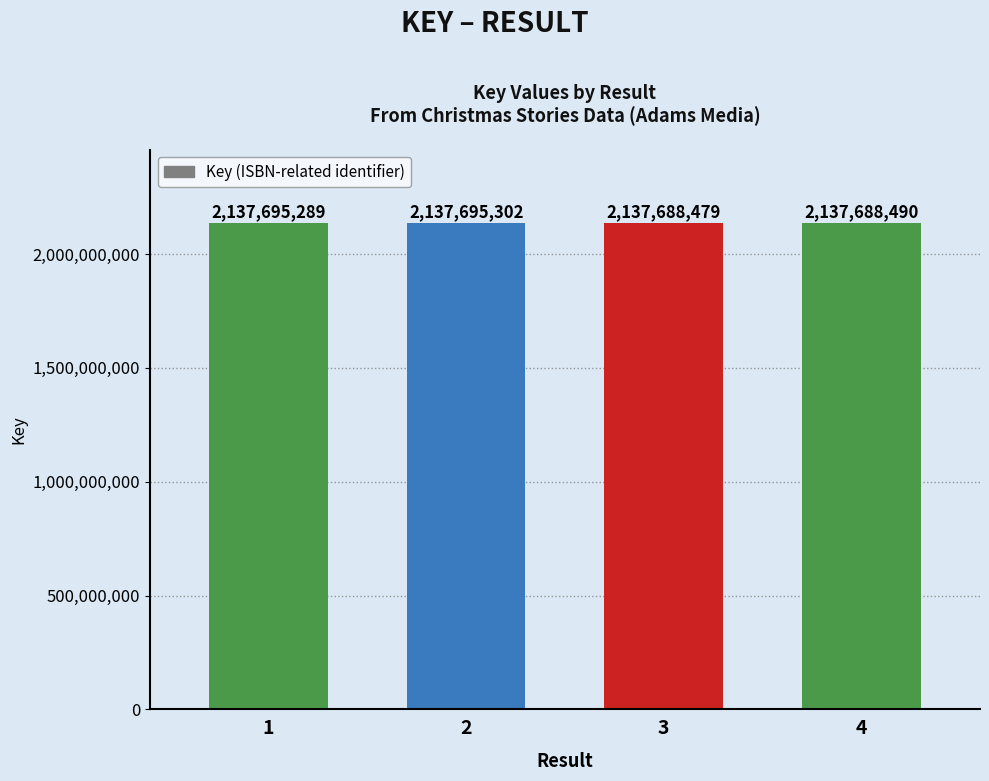

Where is the data nearest to the value 2137691890?

1